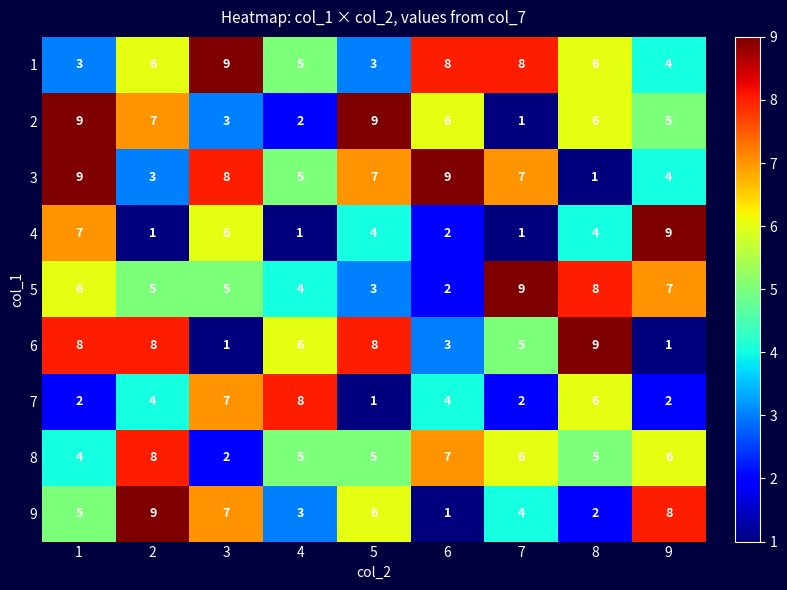

At how many categories does at least one series exceed 7?

9